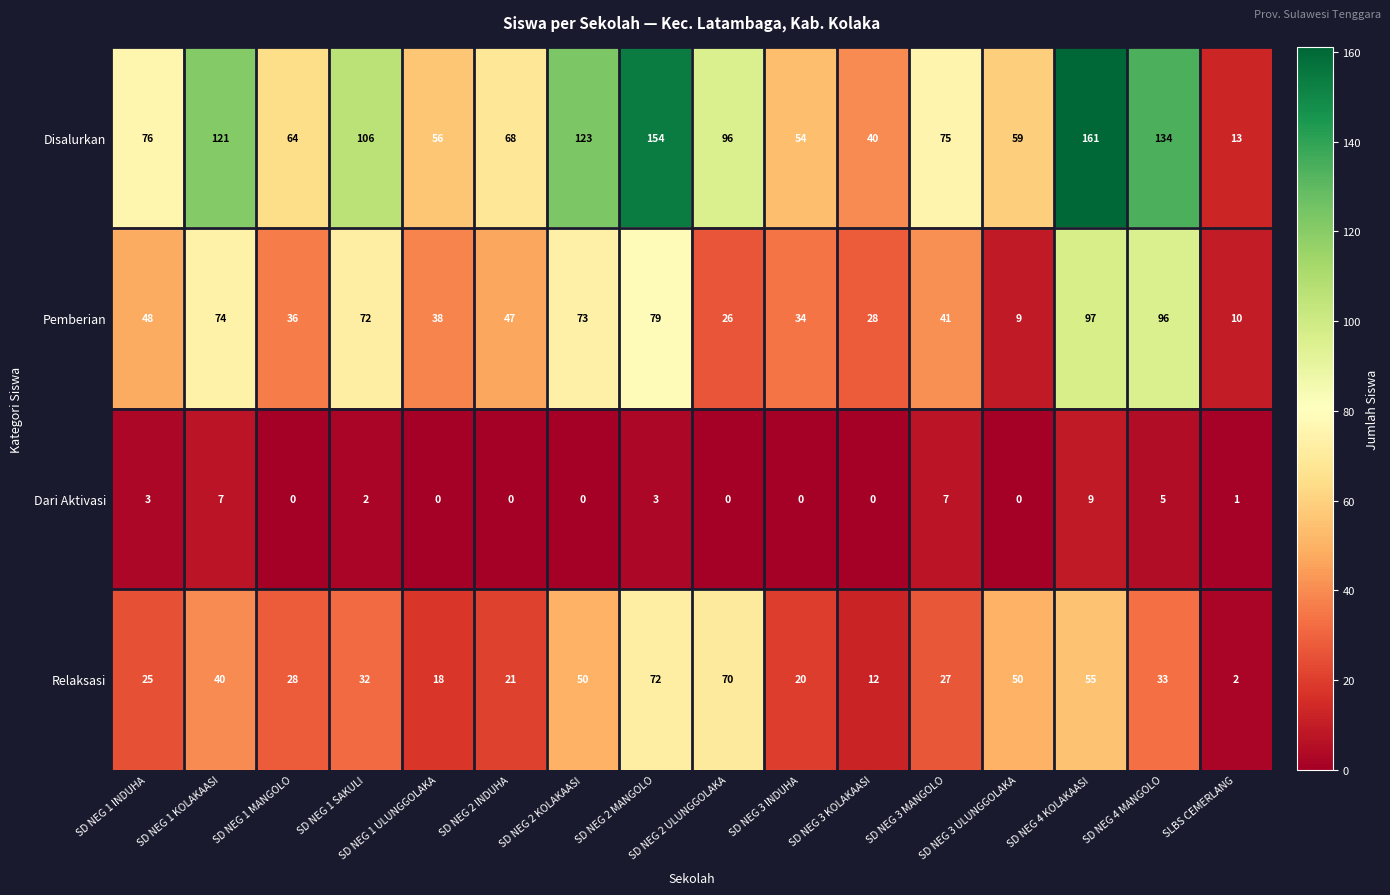

How many values in the Disalurkan series are below 76?

8